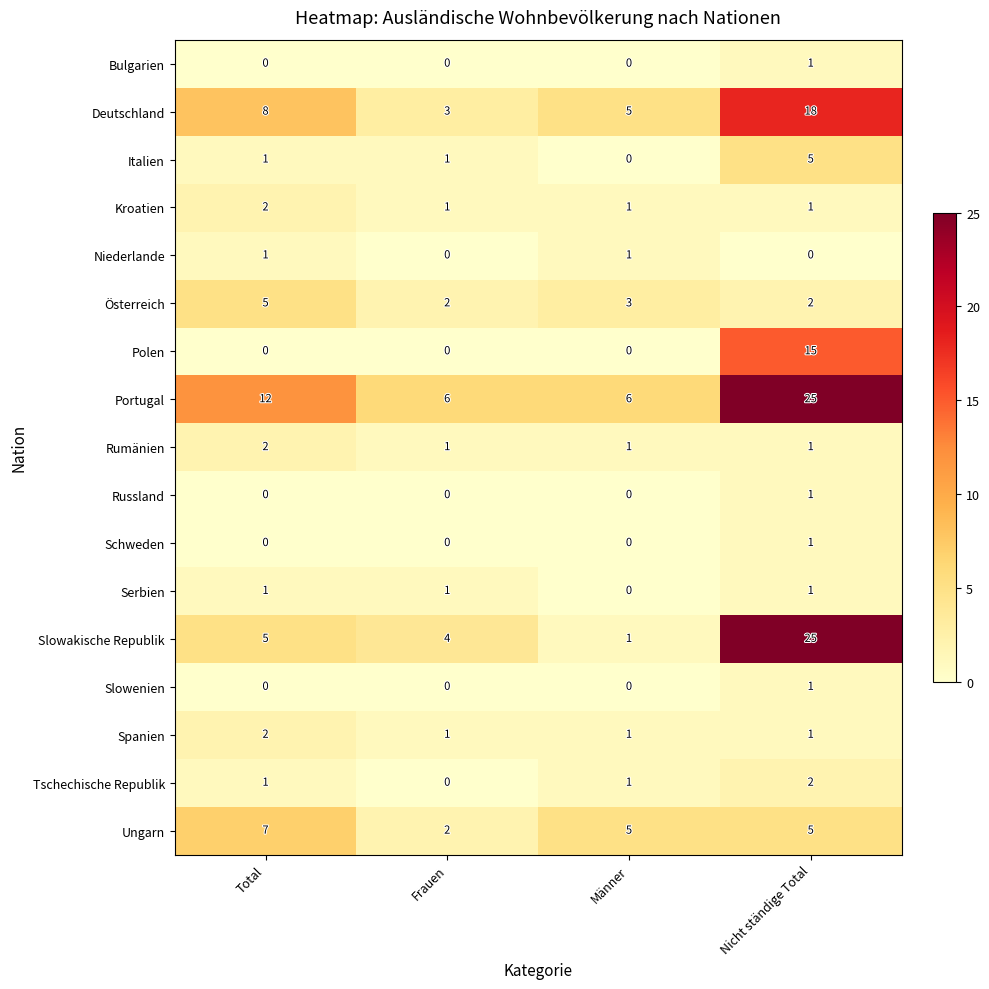

True or false: Deutschland has a value of 7 at Nicht ständige Total.

False